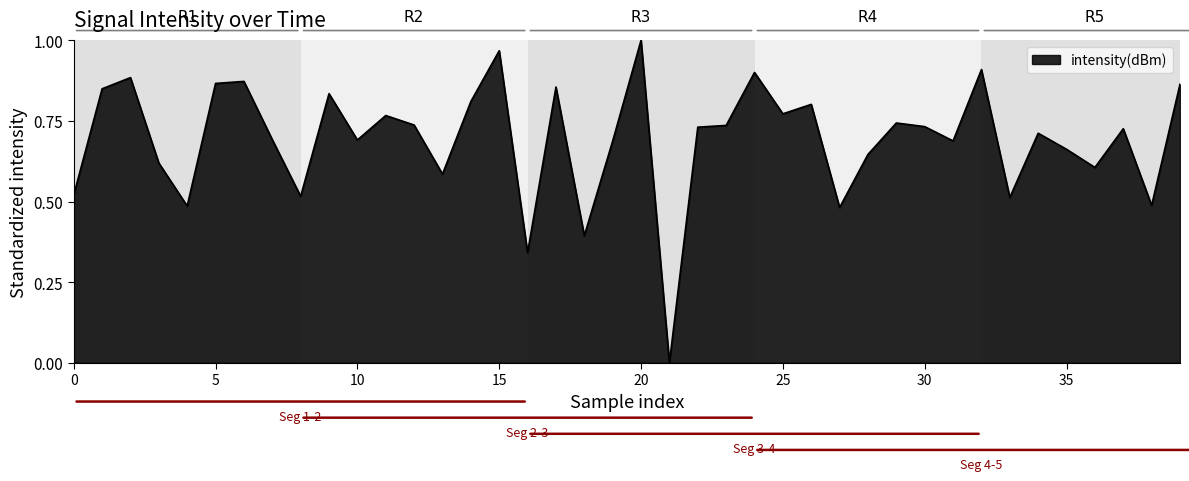

Does the chart have visible grid lines?

No